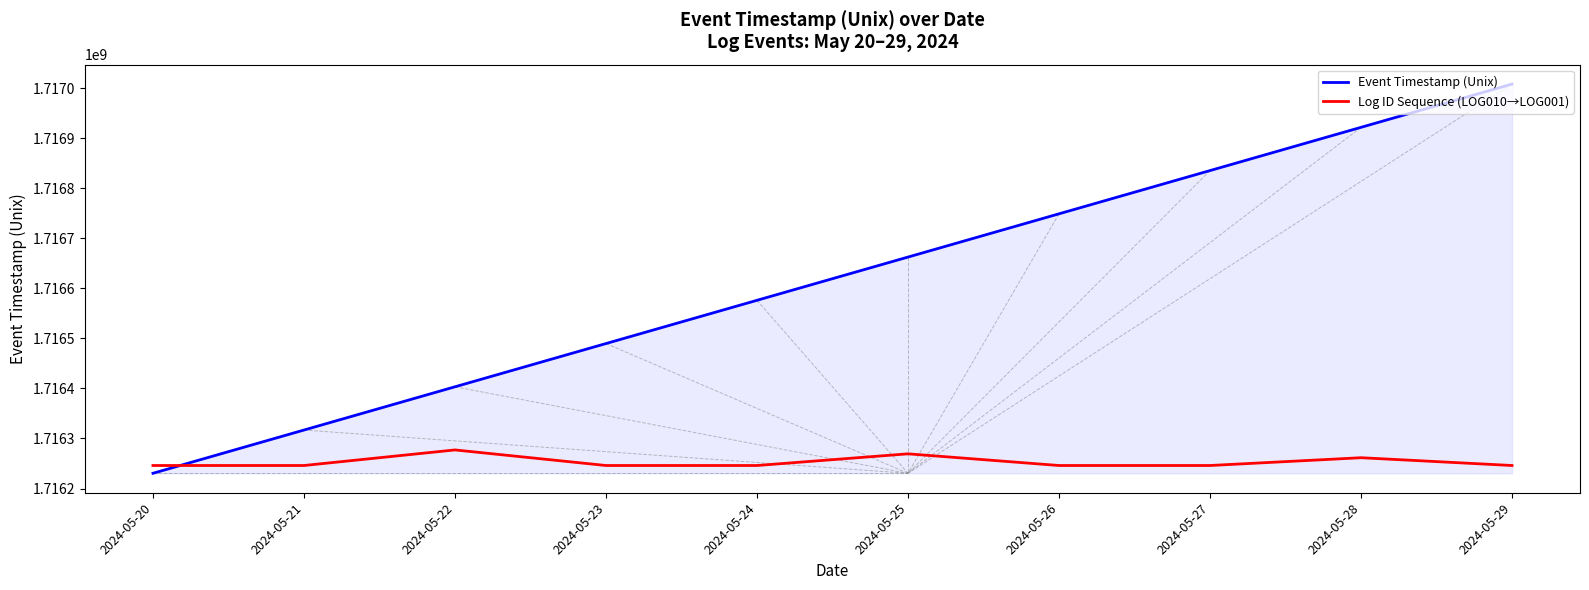

Between which two adjacent categories do Event Timestamp (Unix) and Log ID Sequence (LOG010→LOG001) first intersect?

2024-05-20 and 2024-05-21